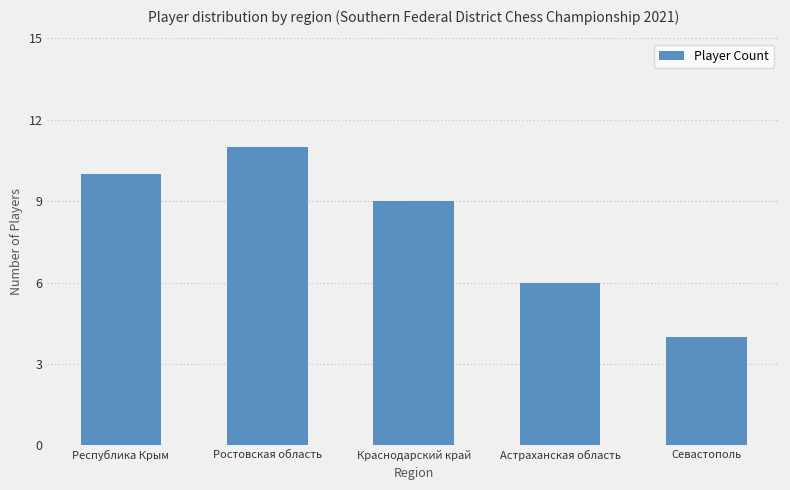

How many values are below 9?

2